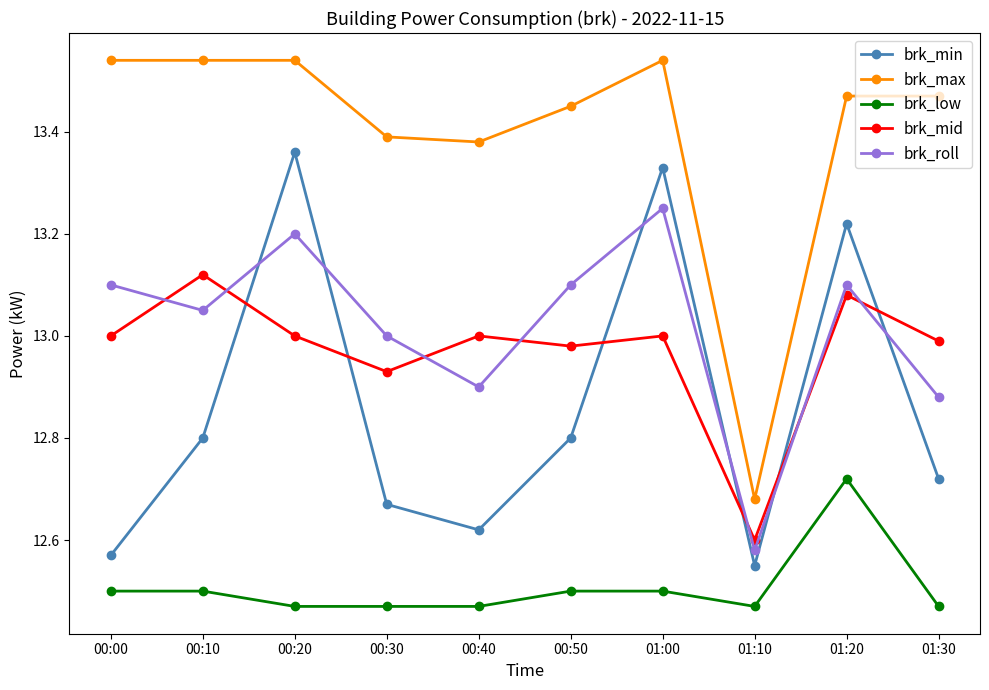

What position from the right is 01:10?

3